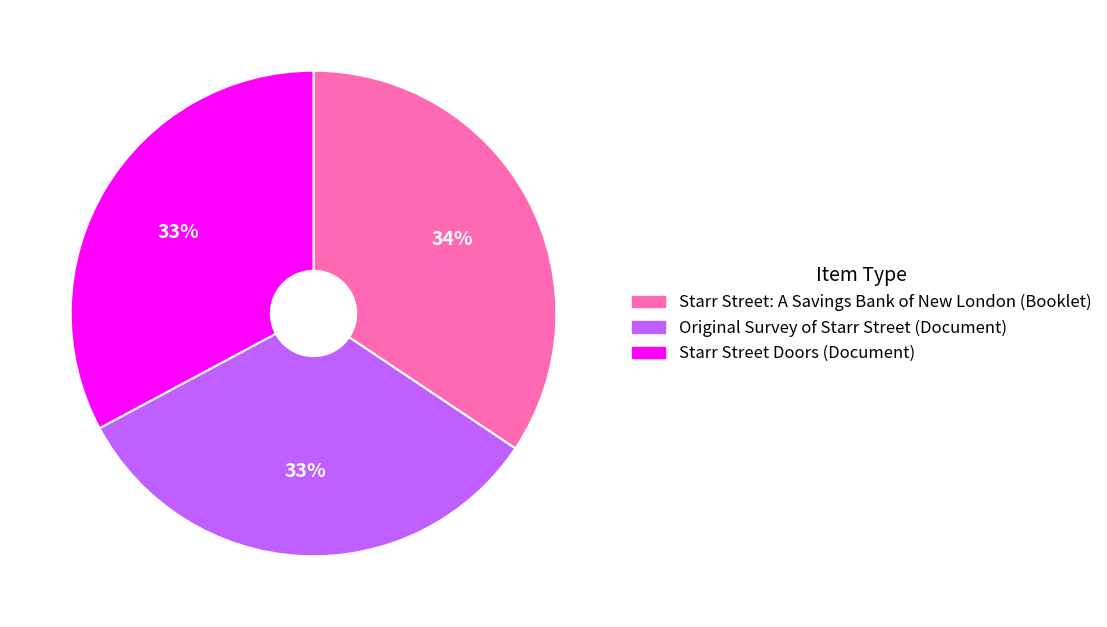

Is there any slice that represents more than half of the pie?

No